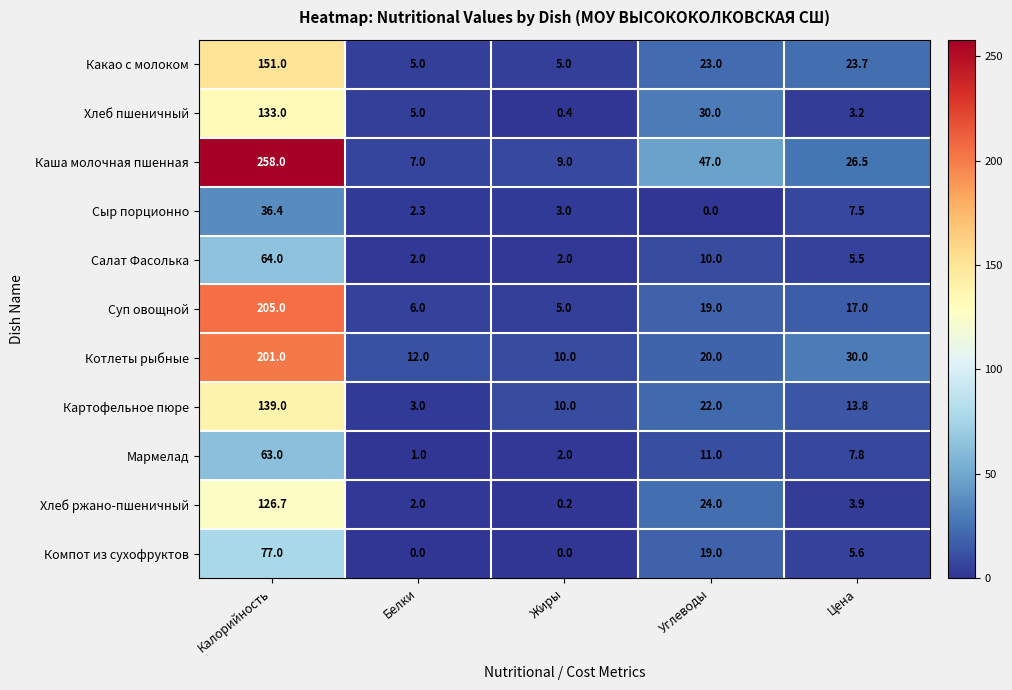

How many data points in Какао с молоком are less than 23?

2